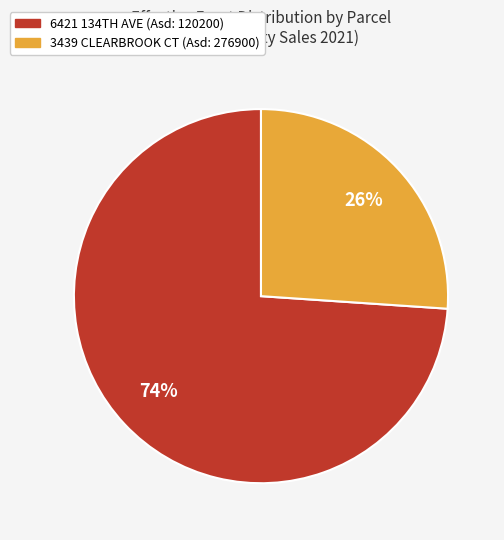

To the nearest percent, what is the difference between the largest and smallest slice percentages?

48%